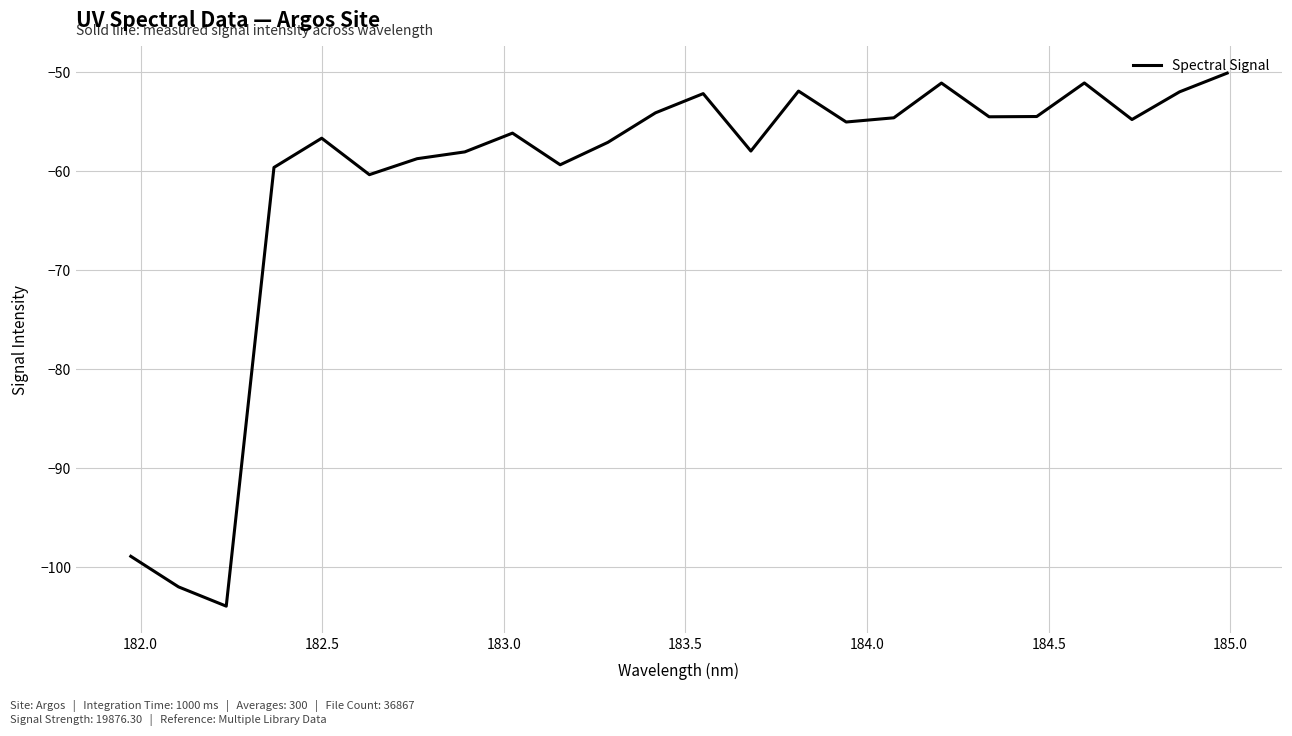

How many interior local valleys (lower than both neighbors) does the data have?

7